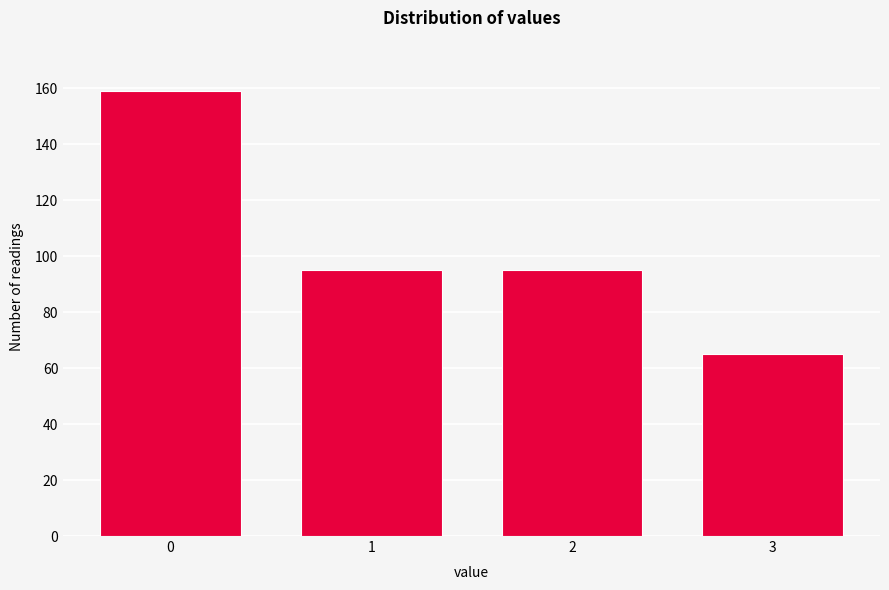

Reading left to right, transcribe all the data shown in this chart.

159	95	95	65